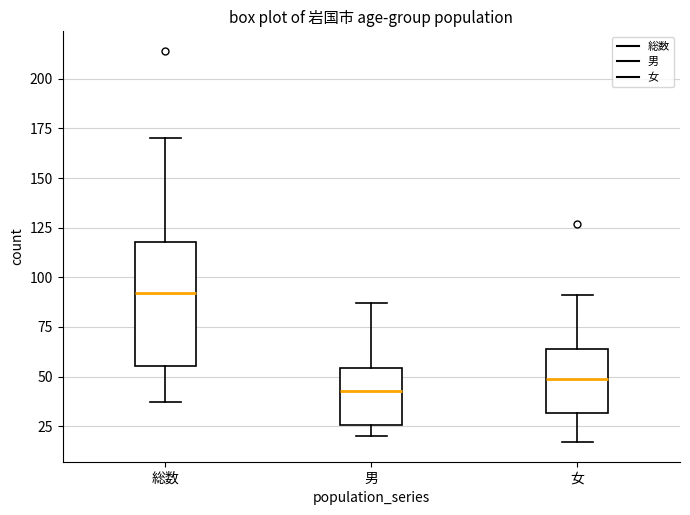

Where is the upper edge of the box for 女 on the y-axis? The values are not printed on the chart, so give them approximately, as read against the axis.

65